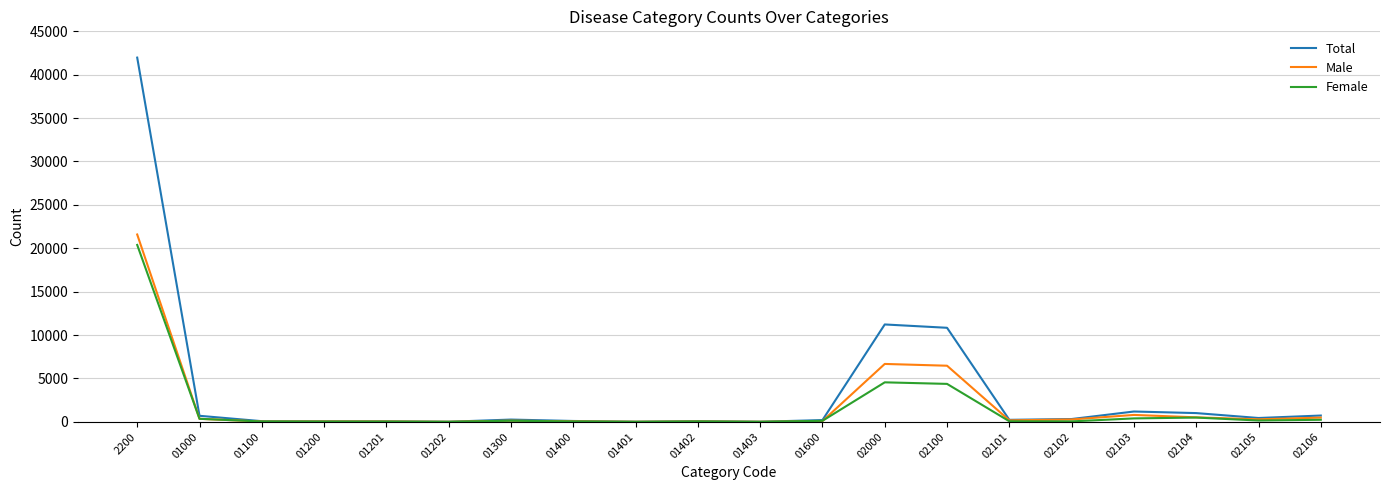

Which series has the largest range (max minus min)?

Total